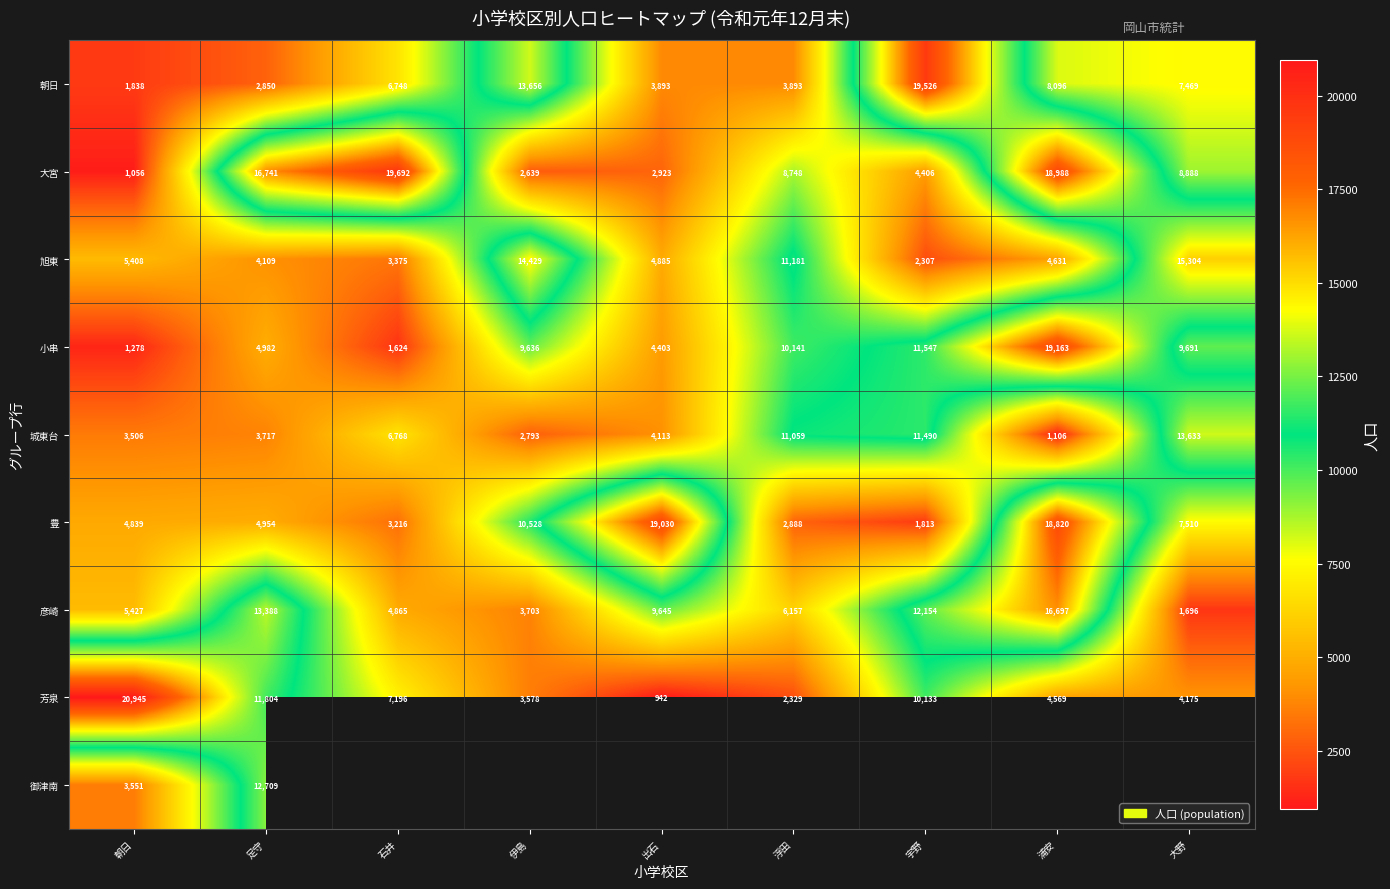

What is the total value across all series at 朝日?

47848